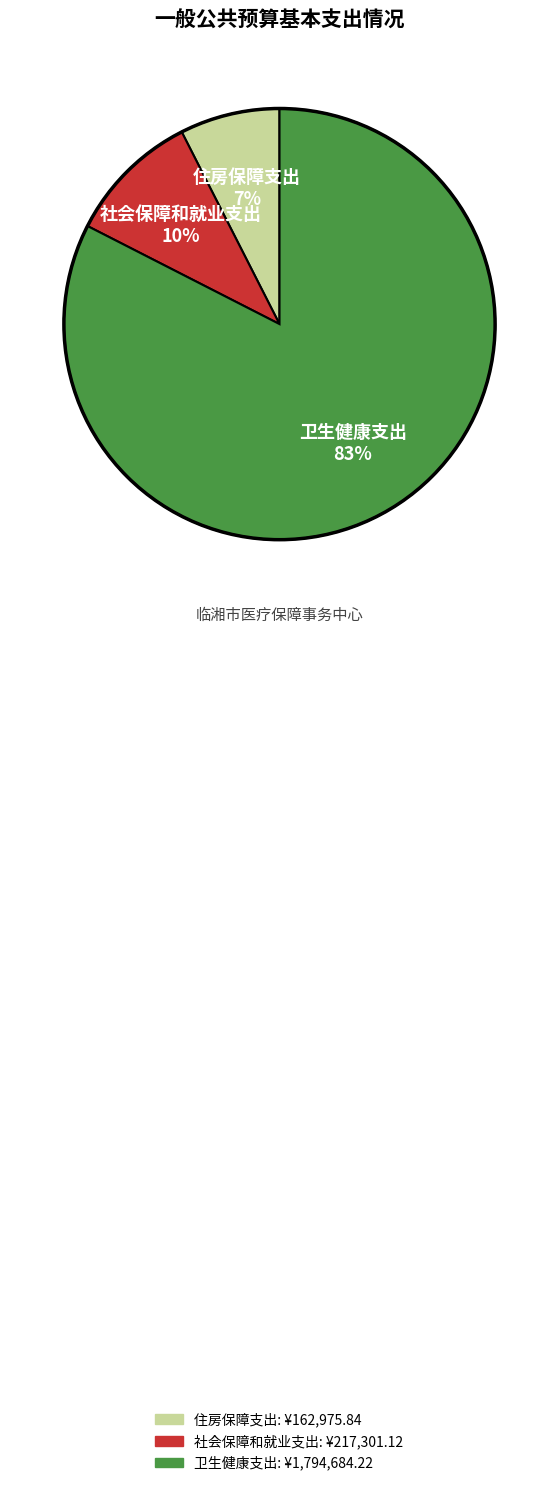

Combined, do 社会保障和就业支出 and 卫生健康支出 account for over 50%?

Yes